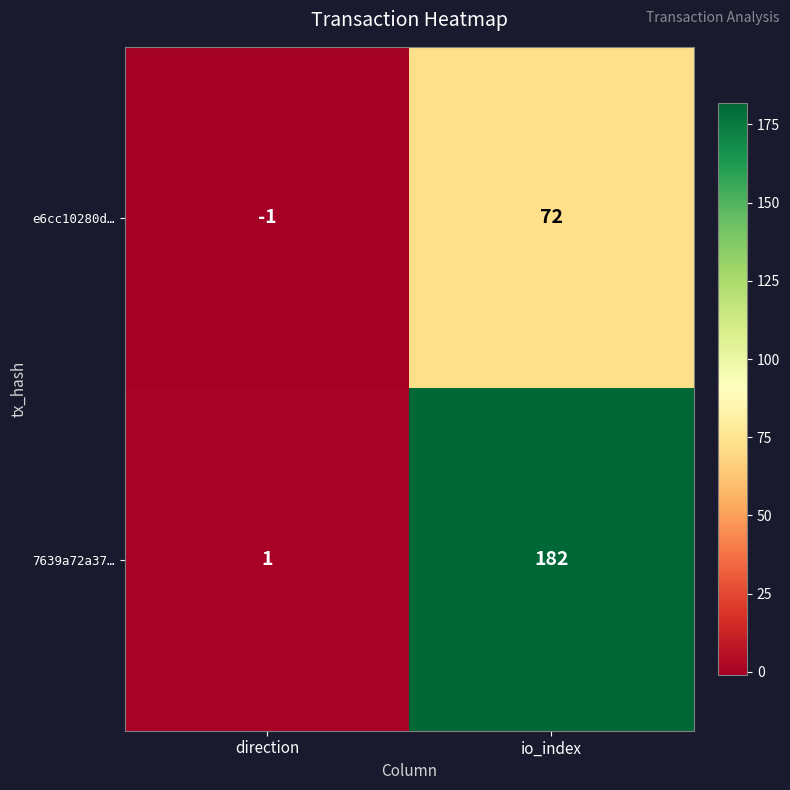

Which series changed the most between direction and io_index?

7639a72a37…